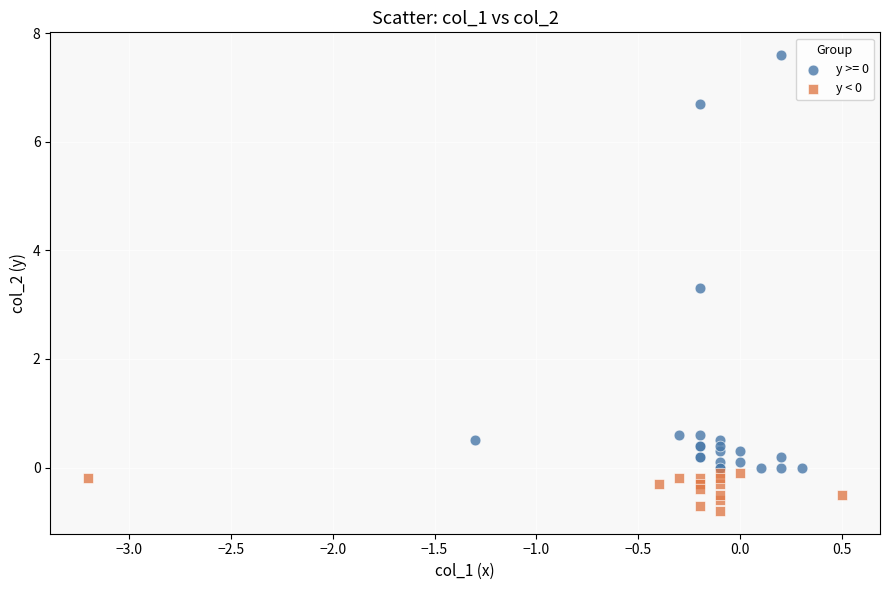

Which series contains the lowest Y value?

y < 0